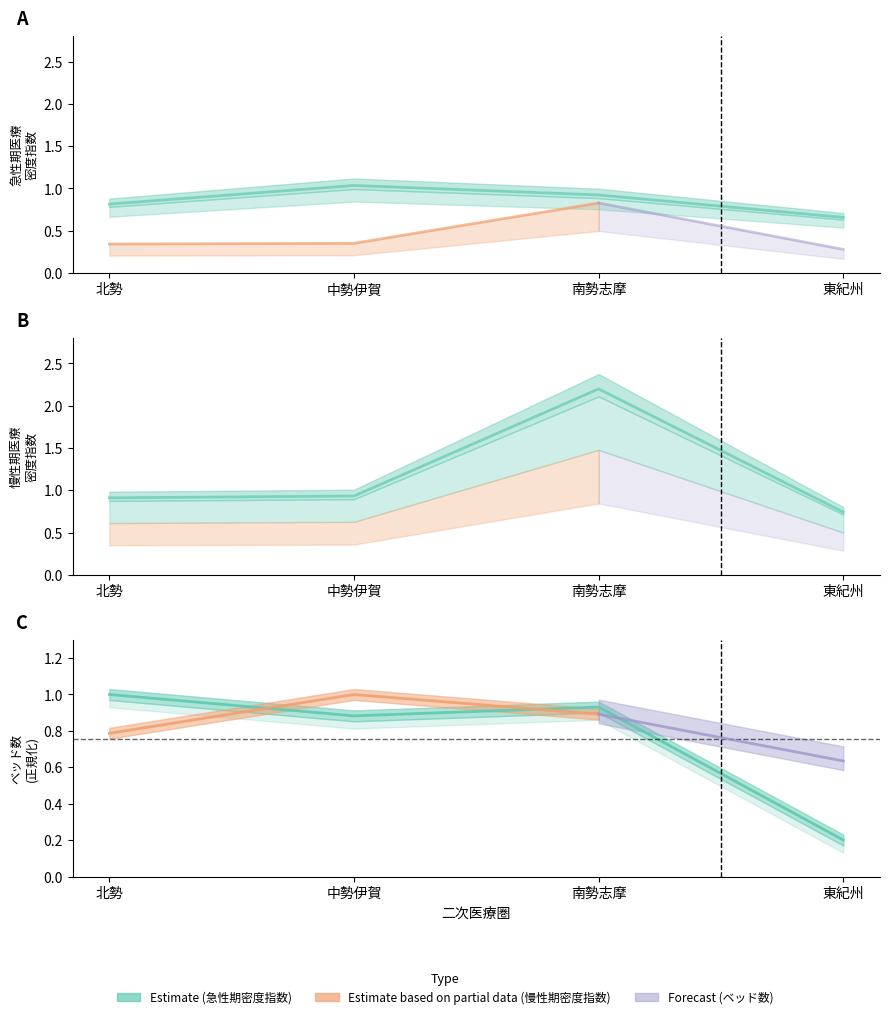

Is the value of 一人当たり慢性期医療密度指数 at 東紀州 greater than the value of 2016年ベッド数 at 南勢志摩?

No